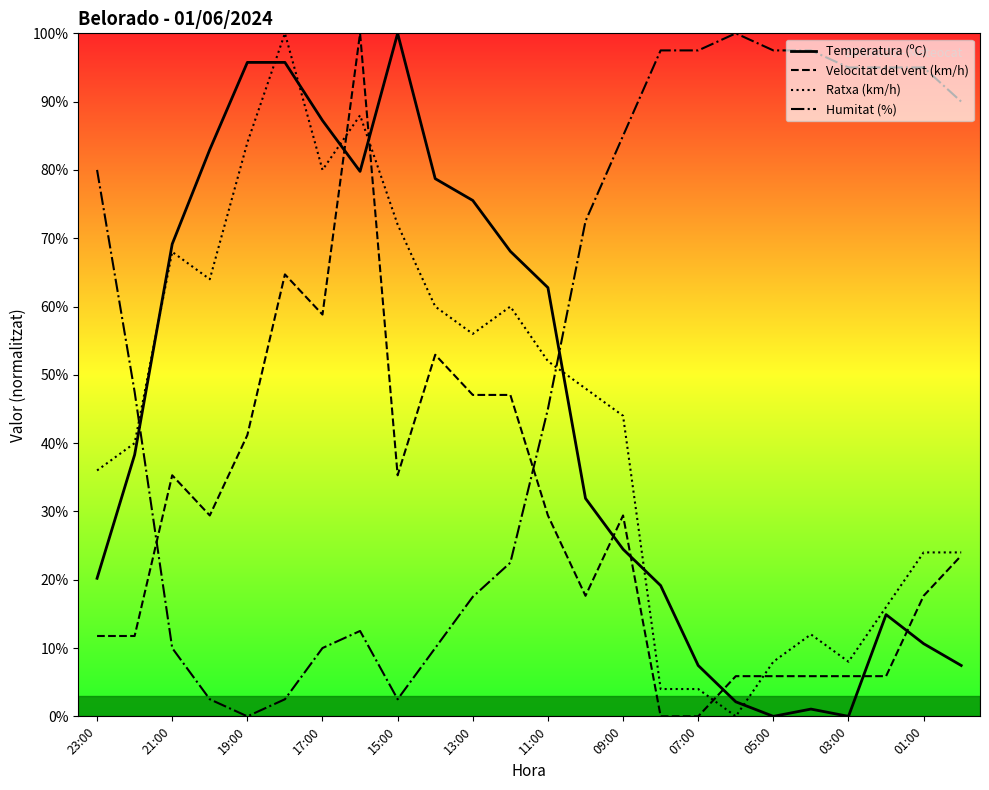

What is the difference between the maximum and minimum values in the Ratxa (km/h) series?

100.0